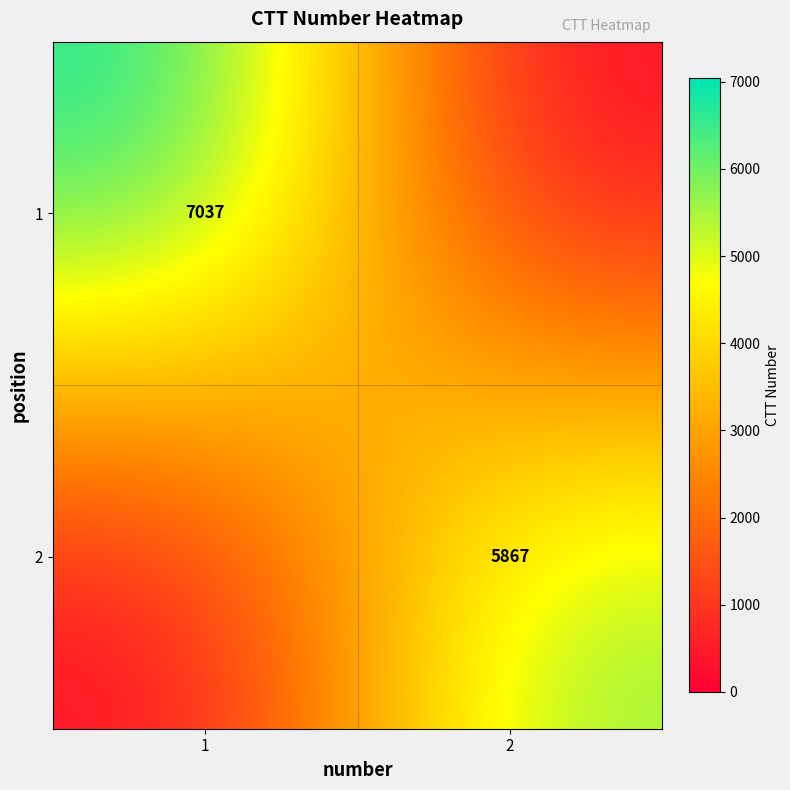

What is the difference between the highest and lowest values at 1?

7037